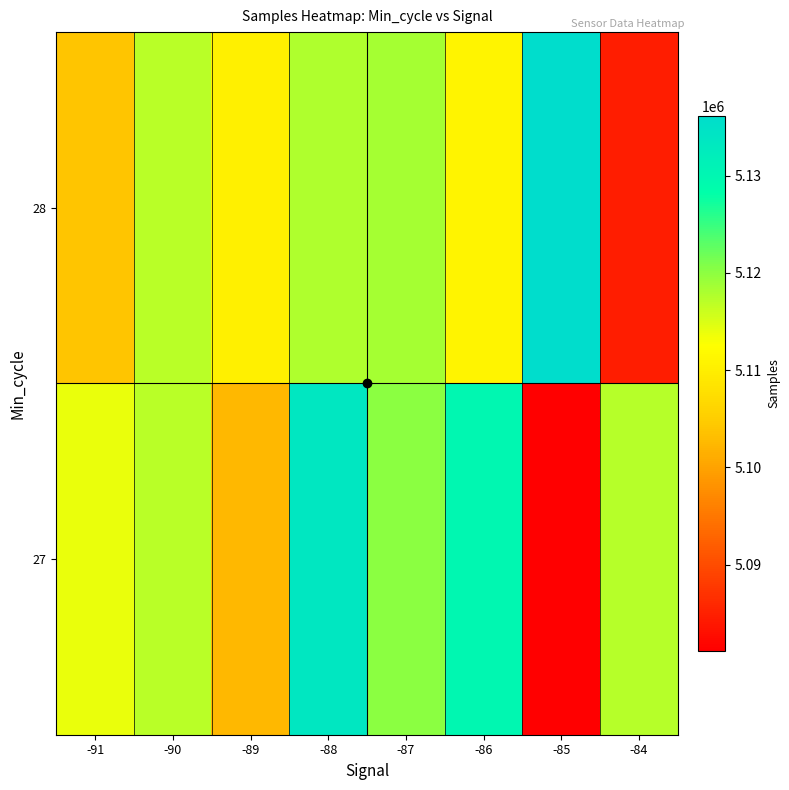

Between -88 and -86, which series saw the biggest shift?

28